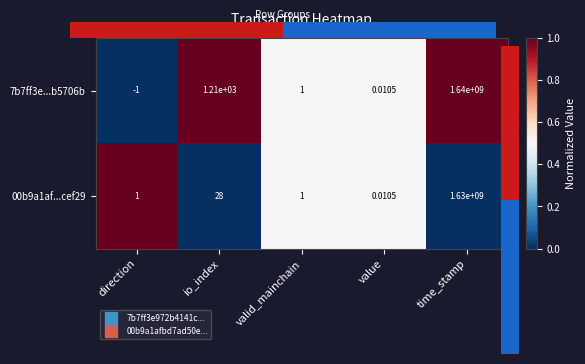

Where is 7b7ff3e...b5706b nearest to the value 819999999?

io_index